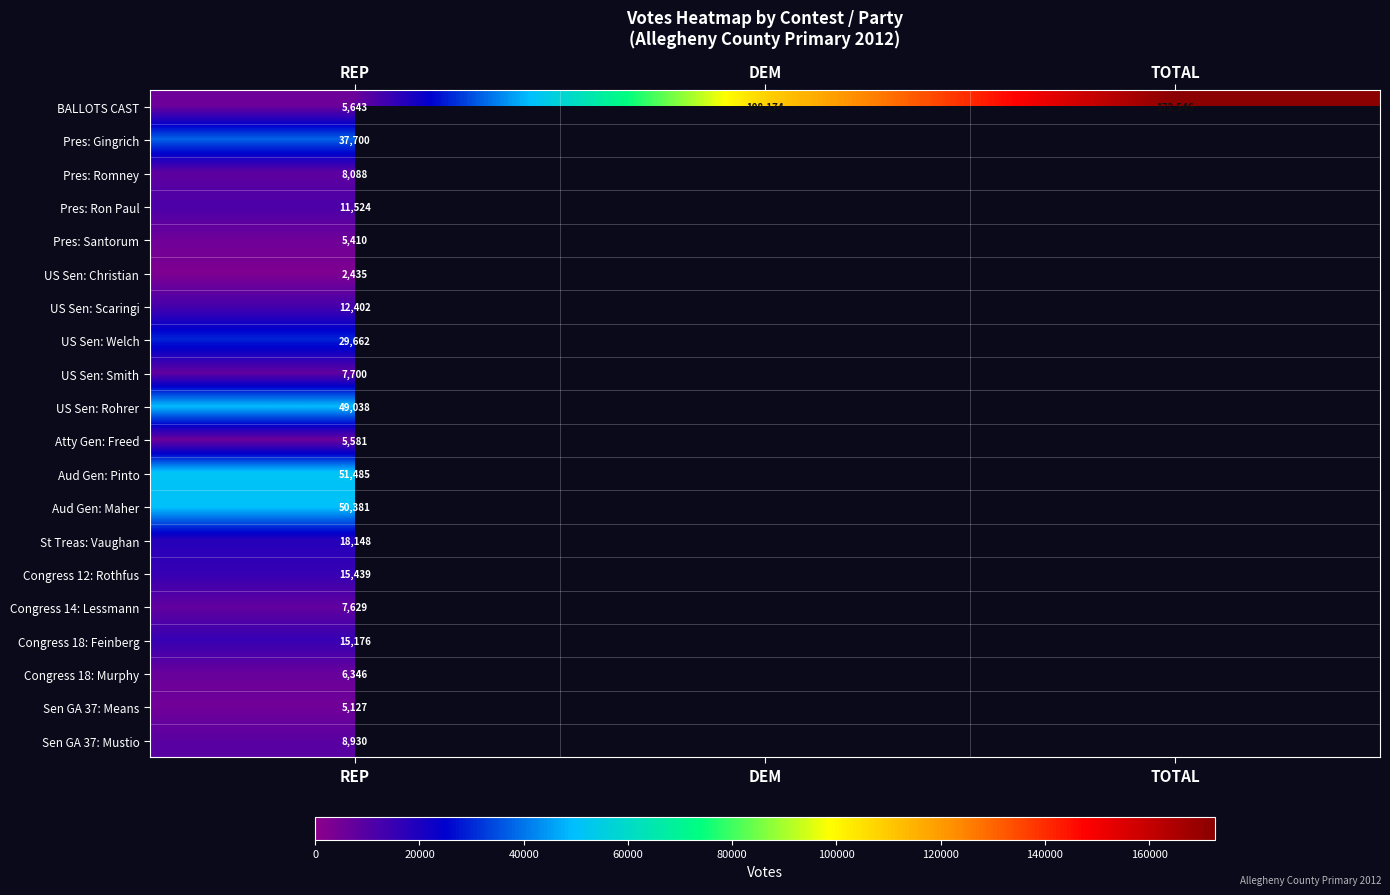

The value of Congress 14: Lessmann at REP is 7629. True or false?

True